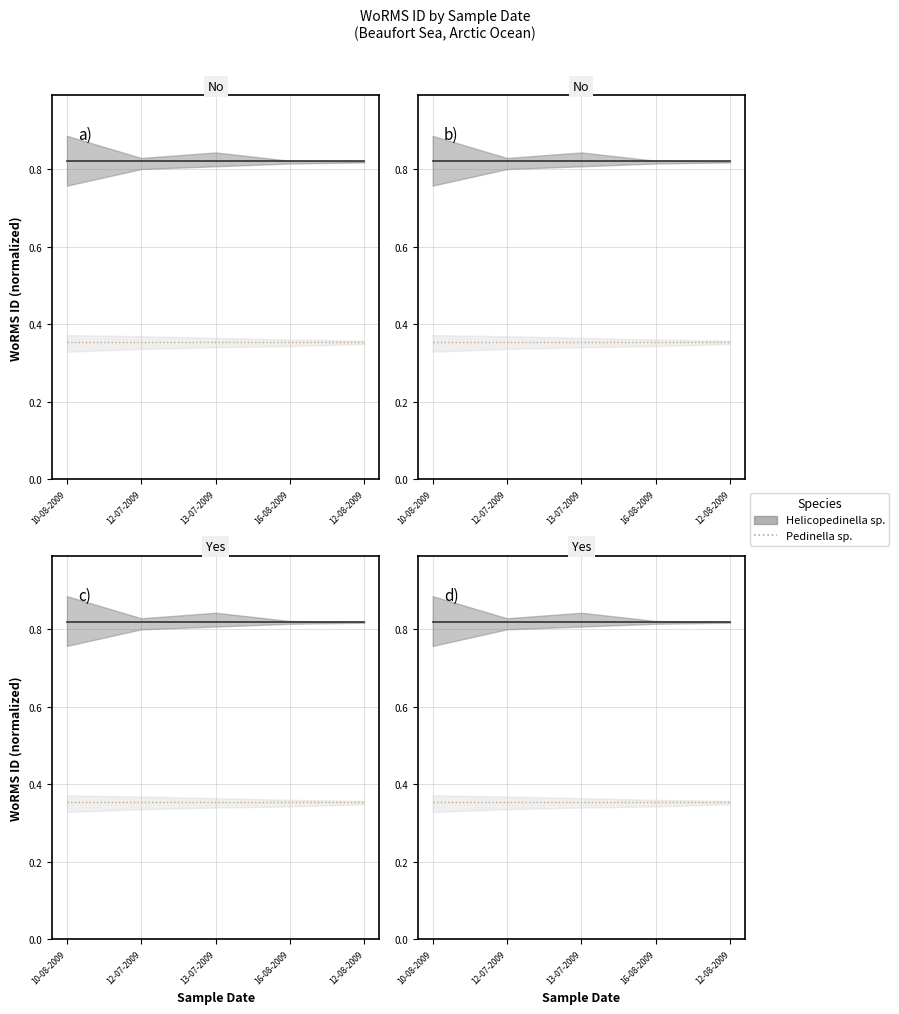

True or false: Pedinella sp. has a value of 0.5 at 16-08-2009.

False